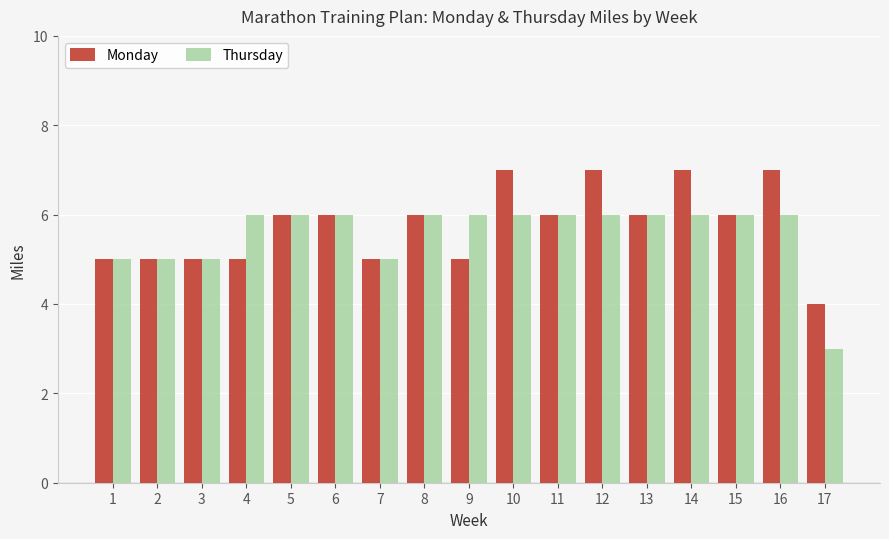

What are all the series names shown in the legend?

Monday, Thursday